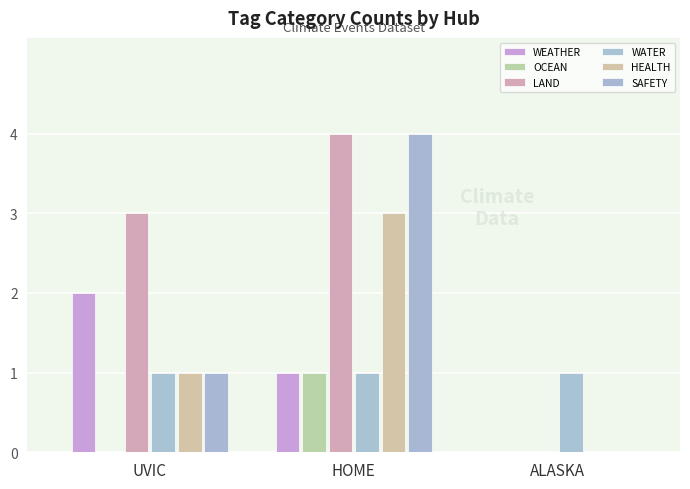

What is the label of the 1st bar from the left?

UVIC